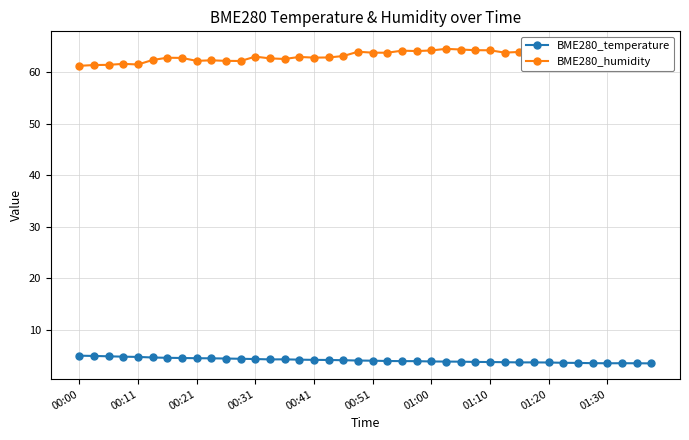

What is the average value of the BME280_humidity series?

63.3